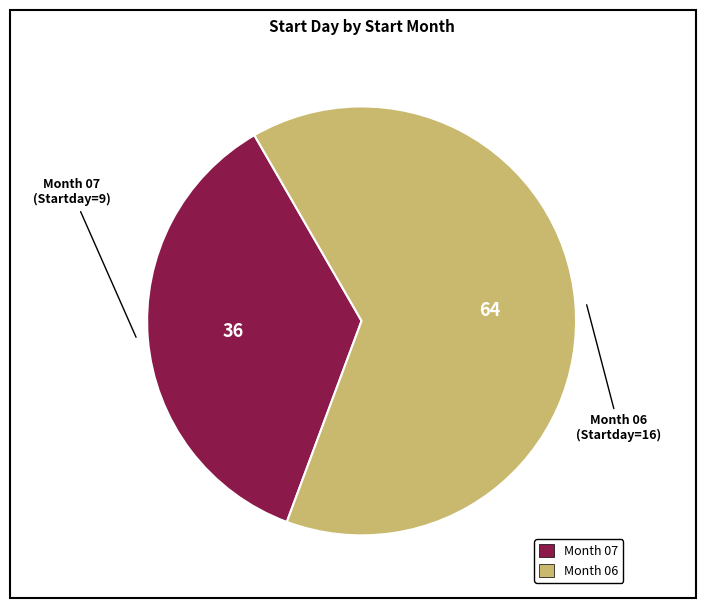

How many slices are in this pie chart?

2